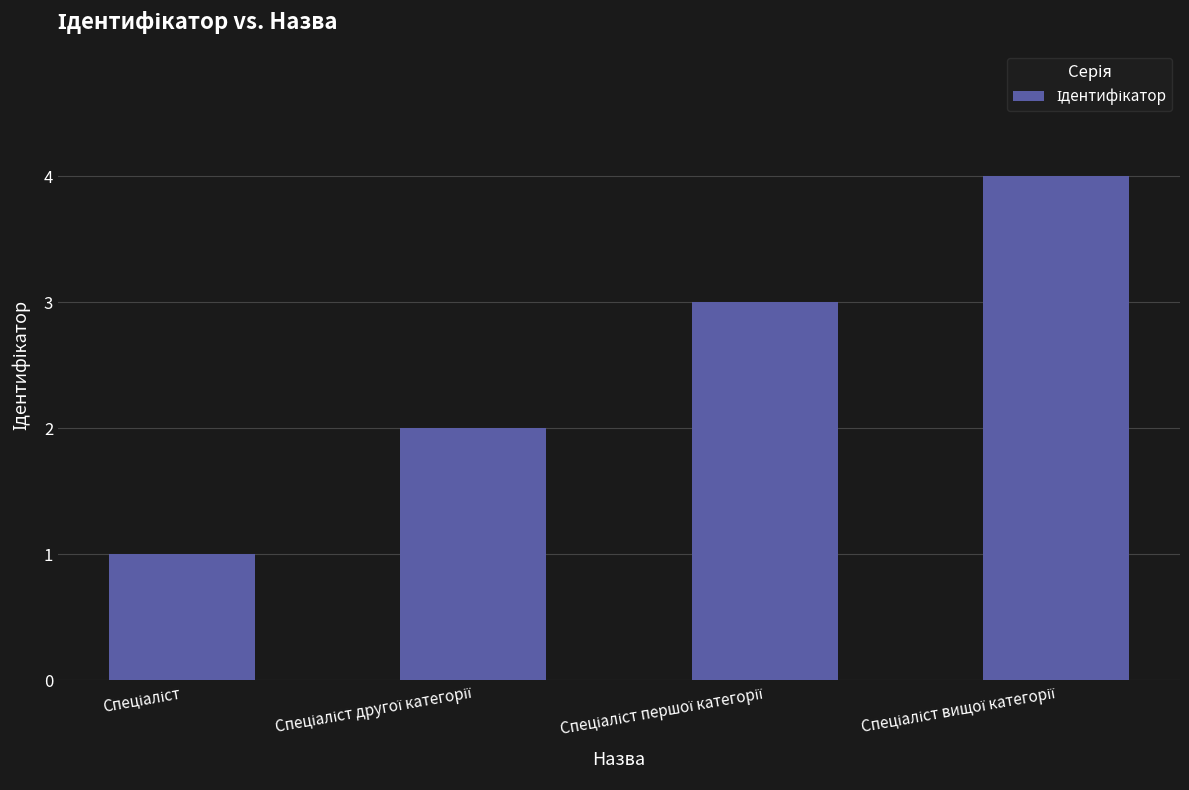

What is the sum of all values?

10